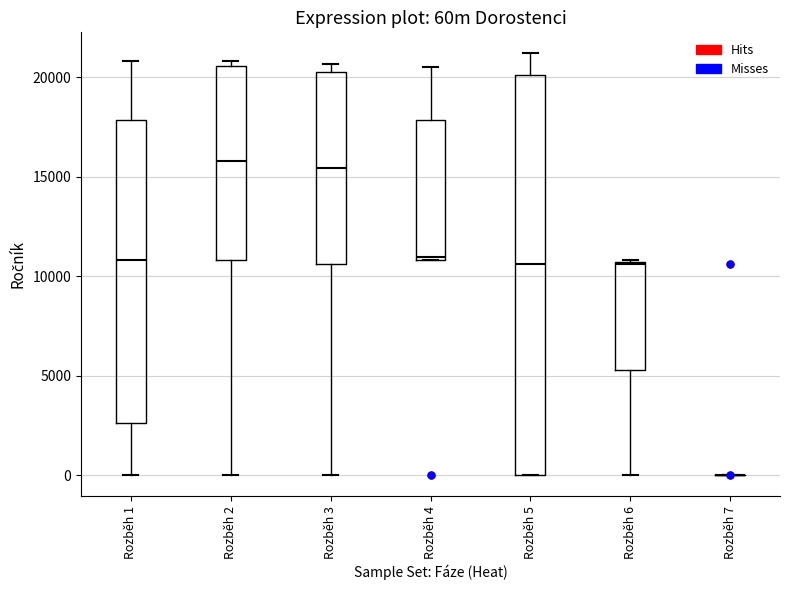

Reading left to right, read every box against the y-axis: the position of its median line, the range the box covers, and the ends of its whiskers. The values are not printed on the chart, so give them approximately, as read against the axis.

Rozběh 1: median 11000, box 2500 to 18000, whiskers 0 to 21000
Rozběh 2: median 16000, box 11000 to 20500, whiskers 0 to 21000
Rozběh 3: median 15500, box 10500 to 20500, whiskers 0 to 20500 (just above the box's upper edge)
Rozběh 4: median 11000, box 11000 to 18000, whiskers 11000 to 20500
Rozběh 5: median 10500, box 0 to 20000, whiskers 0 to 21000
Rozběh 6: median 10500, box 5500 to 10500, whiskers 0 to 11000
Rozběh 7: box collapsed to a line at 0, whiskers 0 to 0